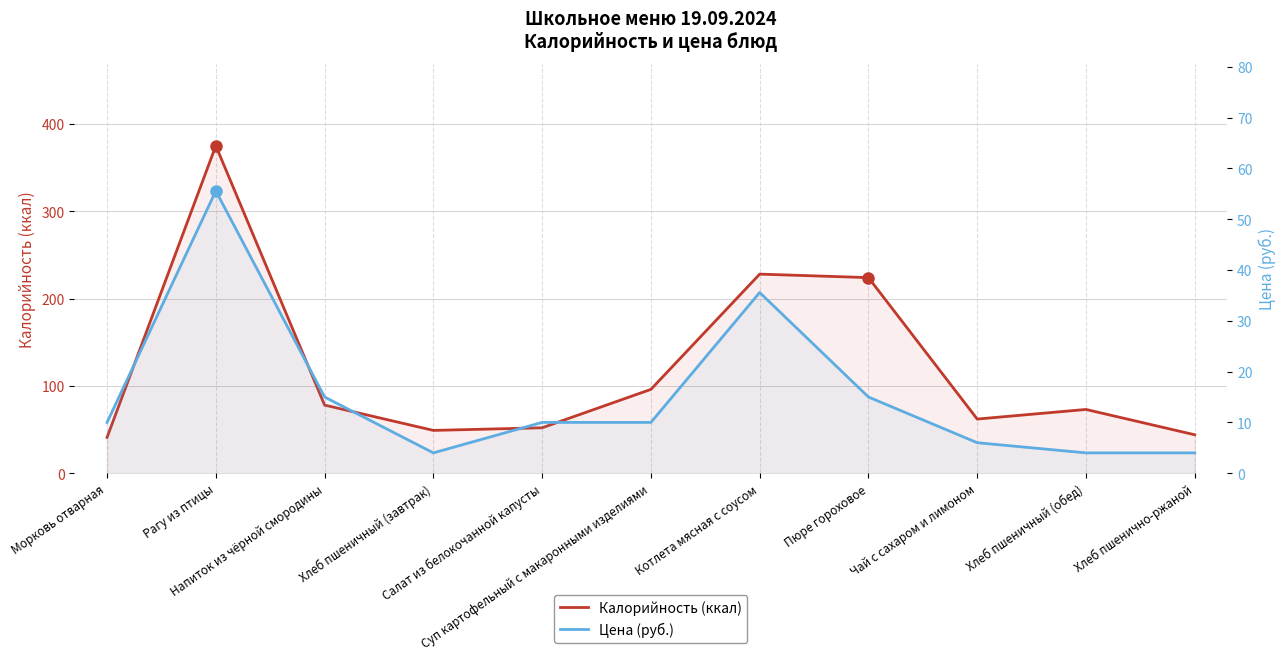

At which category does Цена (руб.) reach its first local valley?

Хлеб пшеничный (завтрак)